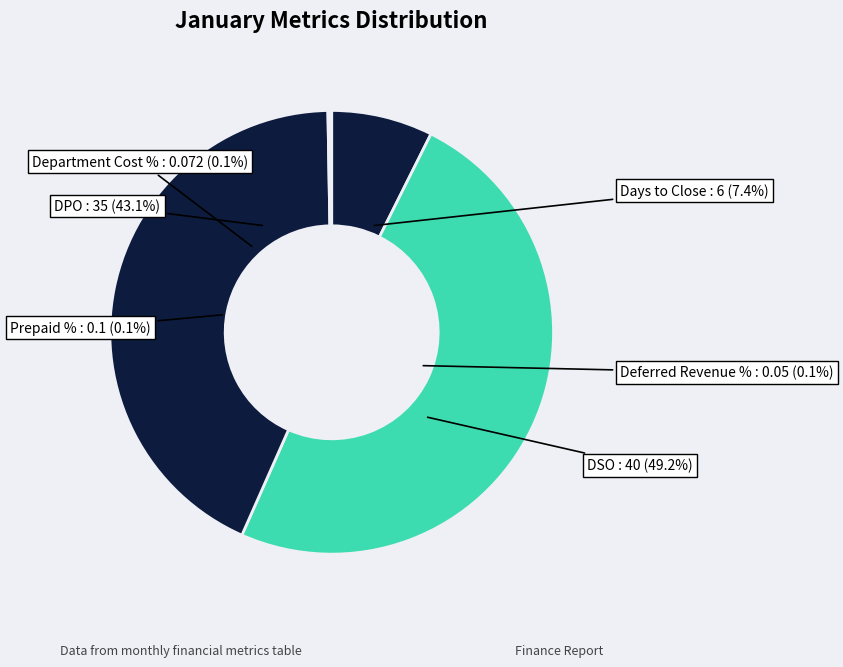

How many slices are in this pie chart?

6